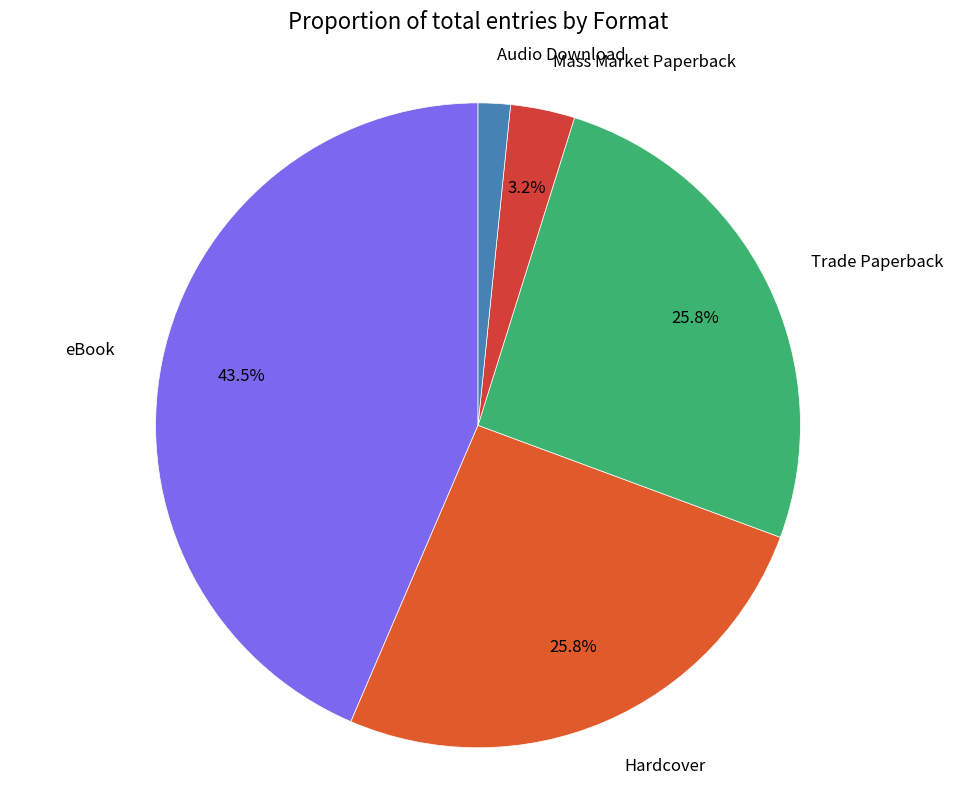

Which slice is the smallest?

Audio Download